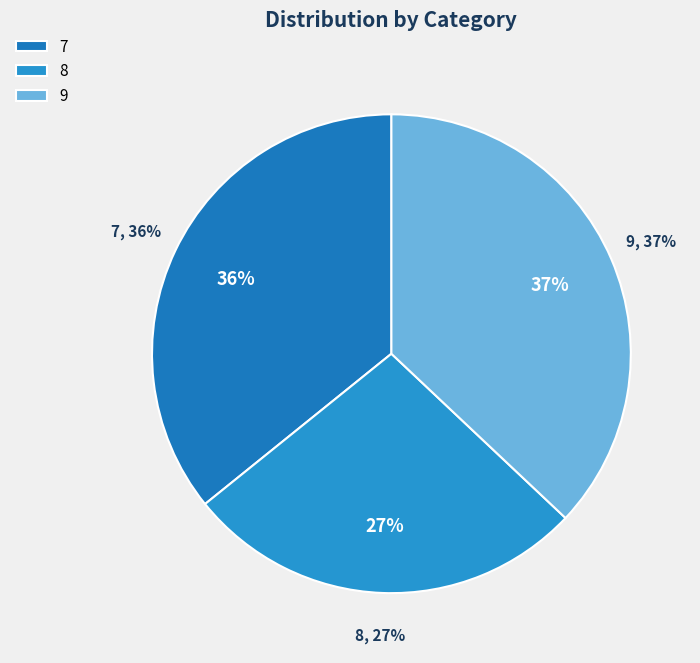

Is it true that 7 is 36% of the pie?

True